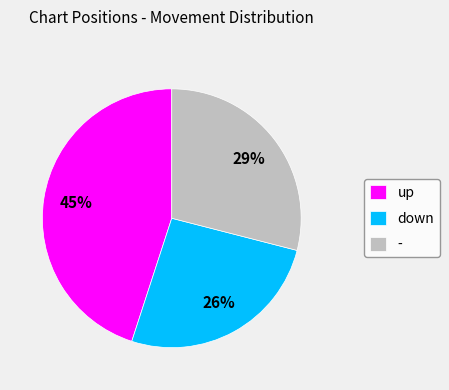

To the nearest percent, what is the difference between the largest and smallest slice percentages?

19%